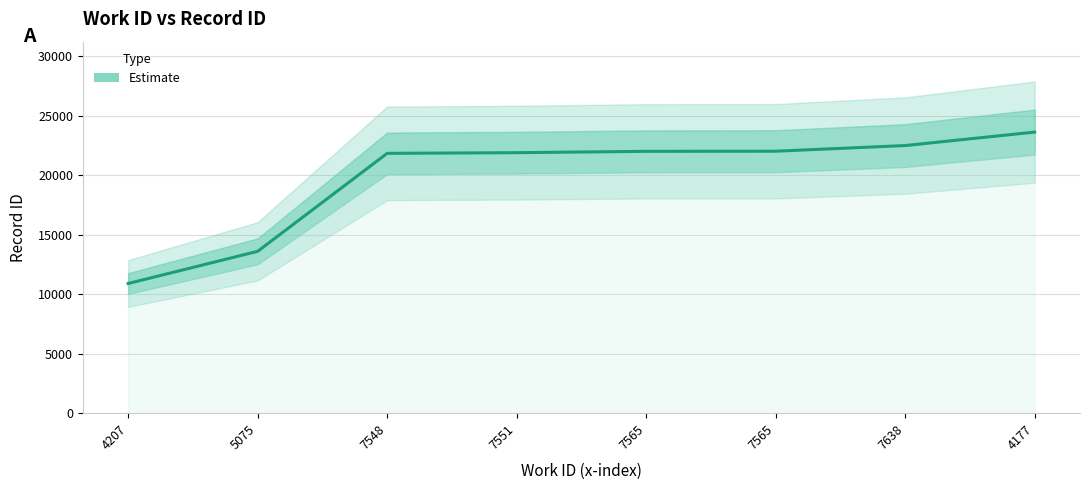

What is the label of the 8th point from the right?

4207